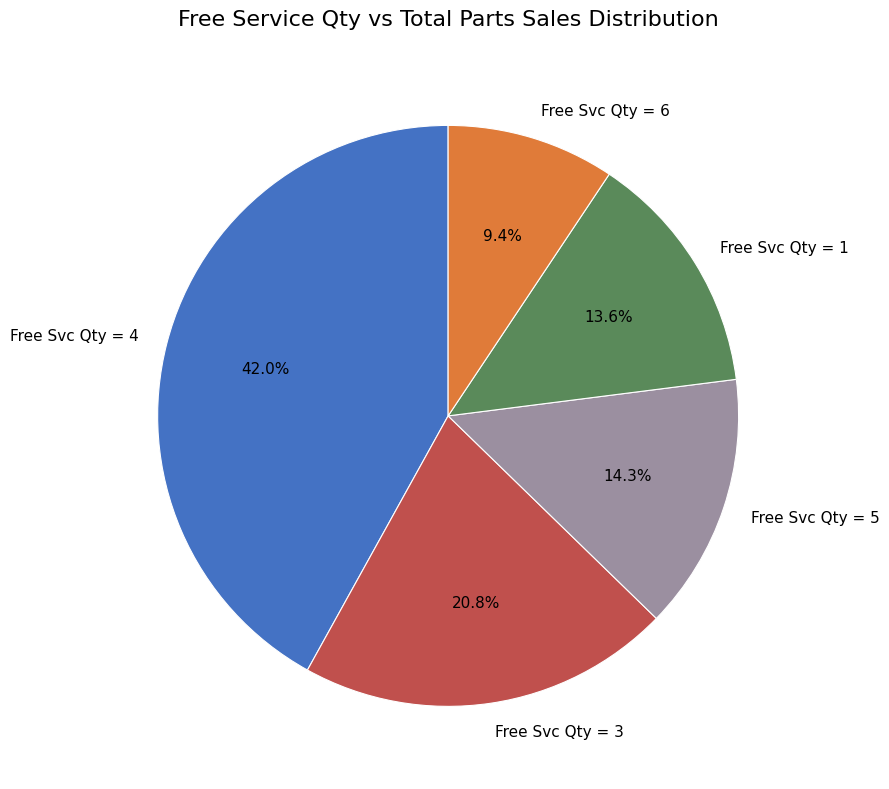

Combined, what portion of the pie is Free Svc Qty = 1 and Free Svc Qty = 6?

23.0%